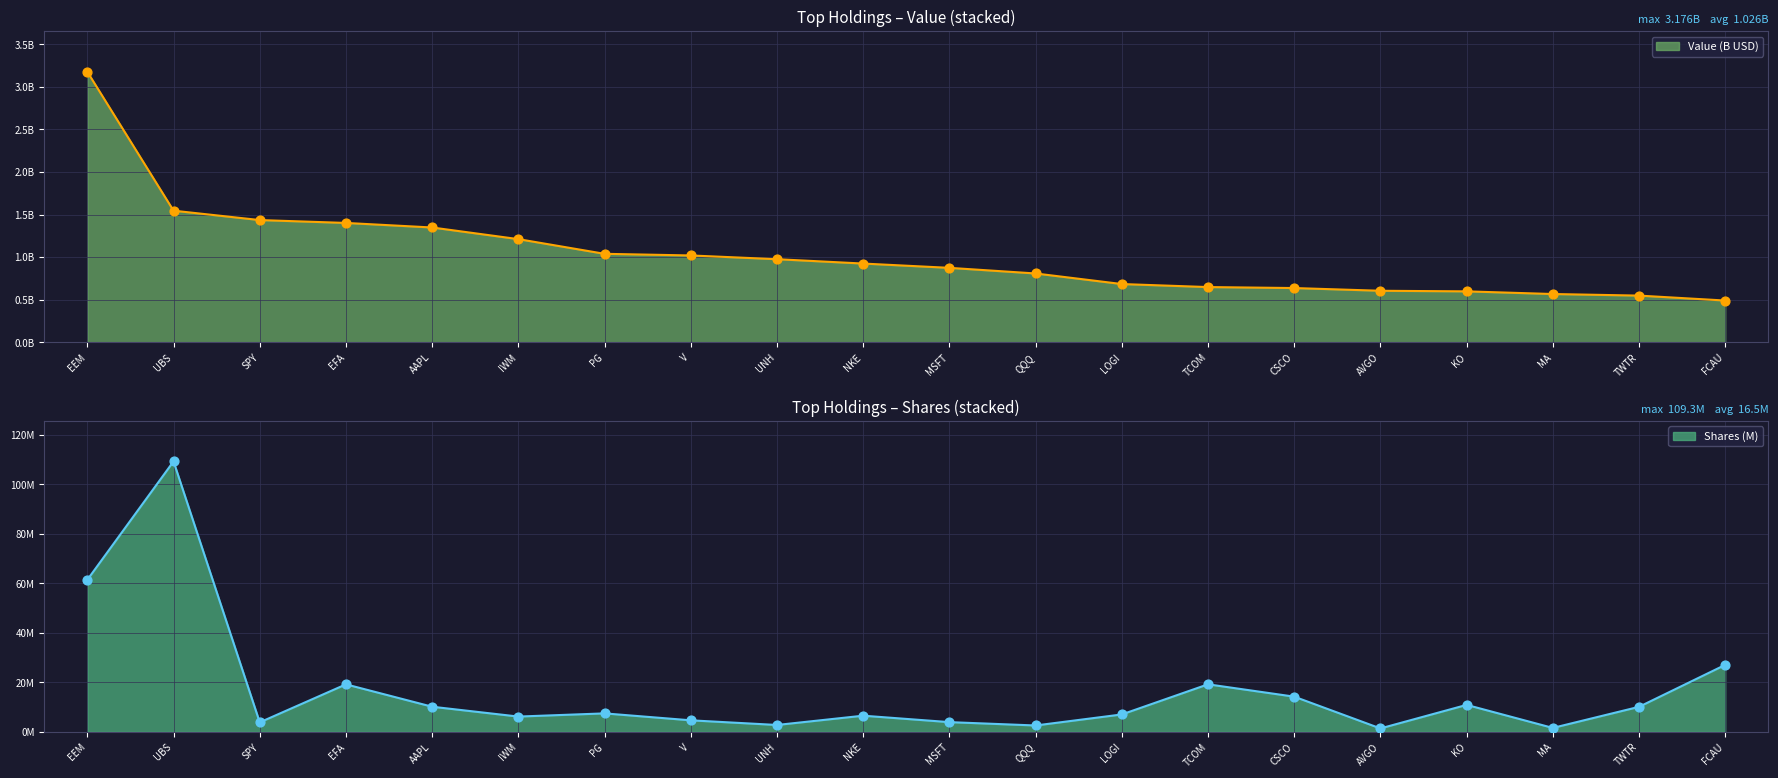

Which series reaches the maximum Y coordinate?

Shares